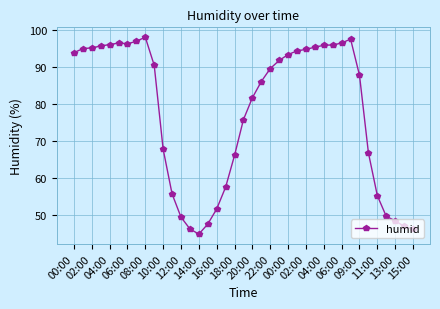

What is the value of the 24th point from the left?

91.8